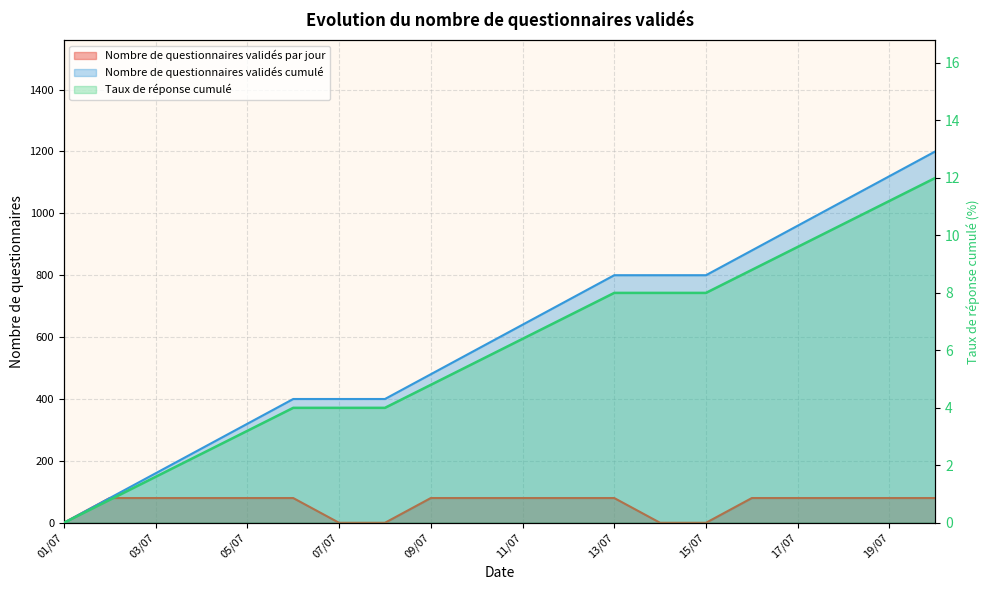

Reading left to right, what are all the values shown in this chart?

Nombre de questionnaires validés par jour: 0.0	80.0	80.0	80.0	80.0	80.0	0.0	0.0	80.0	80.0	80.0	80.0	80.0	0.0	0.0	80.0	80.0	80.0	80.0	80.0
Nombre de questionnaires validés cumulé: 0.0	80.0	160.0	240.0	320.0	400.0	400.0	400.0	480.0	560.0	640.0	720.0	800.0	800.0	800.0	880.0	960.0	1040.0	1120.0	1200.0
Taux de réponse cumulé: 0.0	0.8	1.6	2.4	3.2	4.0	4.0	4.0	4.8	5.6	6.4	7.2	8.0	8.0	8.0	8.8	9.6	10.4	11.2	12.0